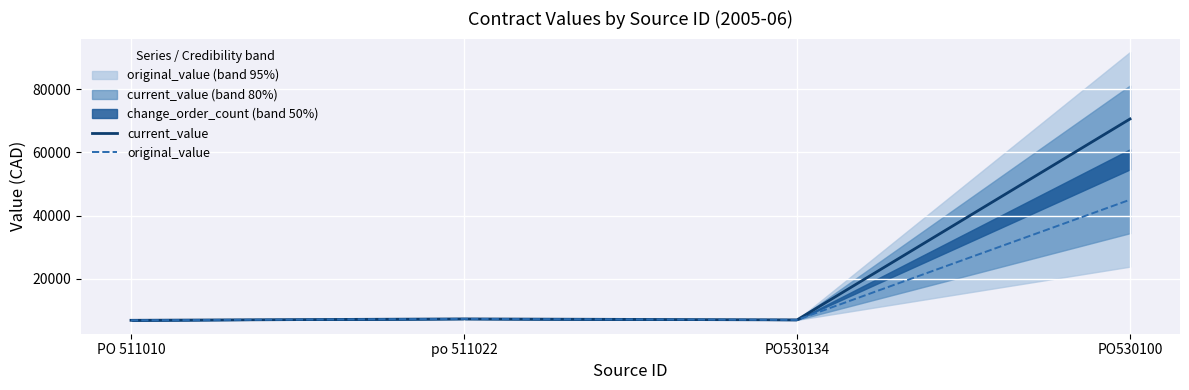

What is the label of the 2nd point from the left?

po 511022